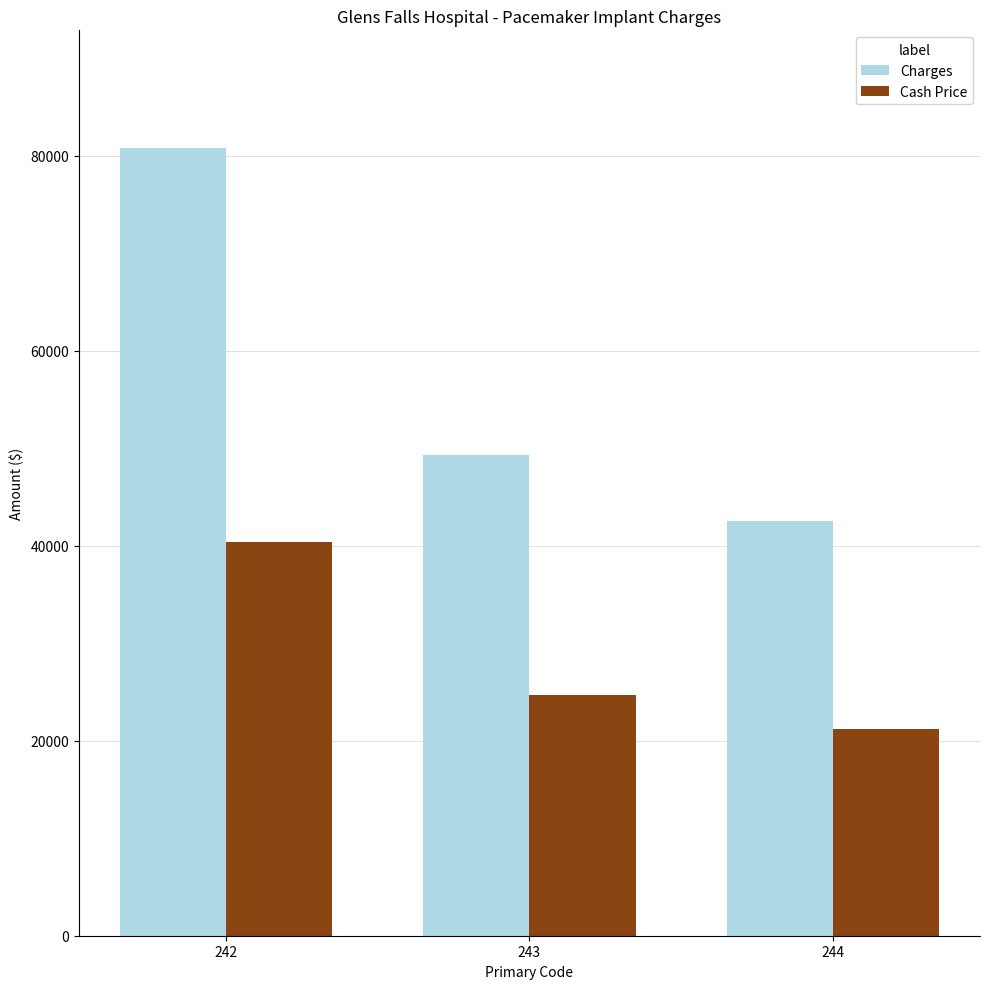

True or false: Cash Price has a value of 40363.4 at 242.

True